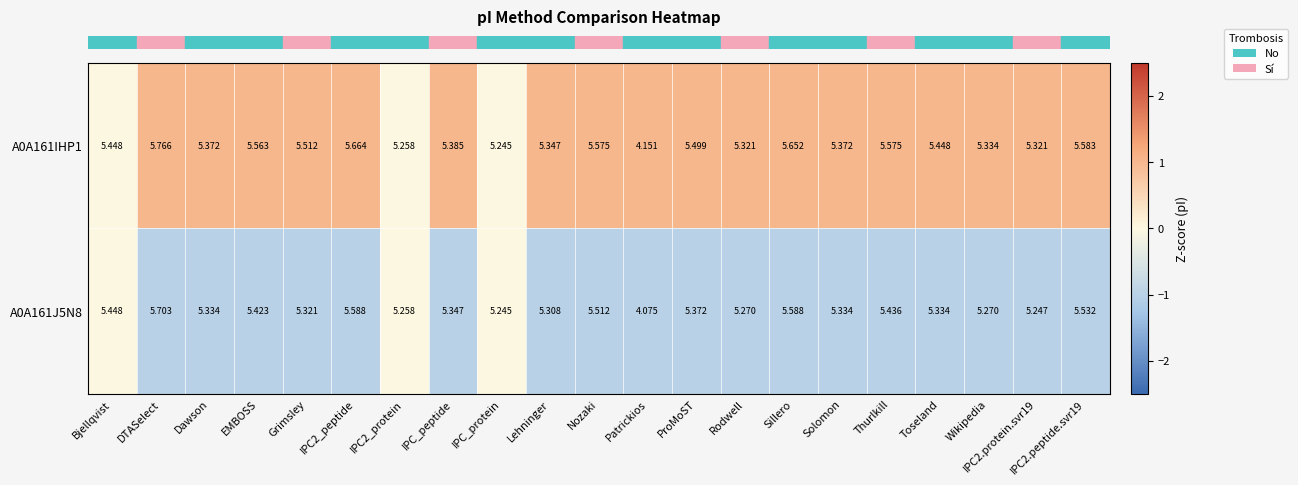

At EMBOSS, list the series in order from largest to smallest.

A0A161IHP1, A0A161J5N8